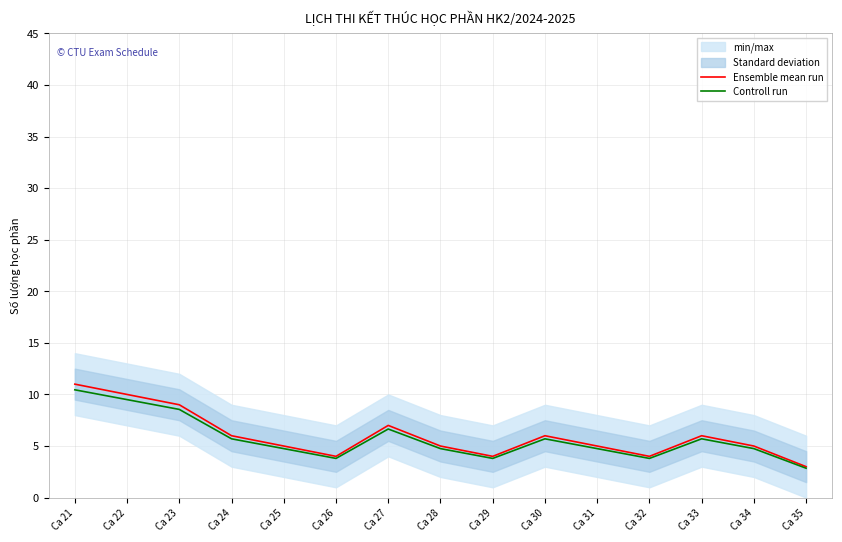

What is the spread (max minus min) of values at Ca 24?

0.3